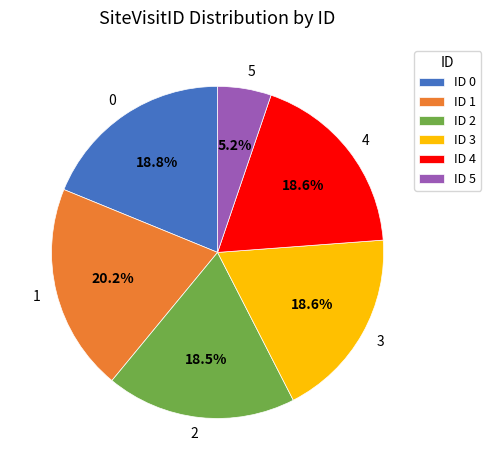

Is there any slice that represents more than half of the pie?

No